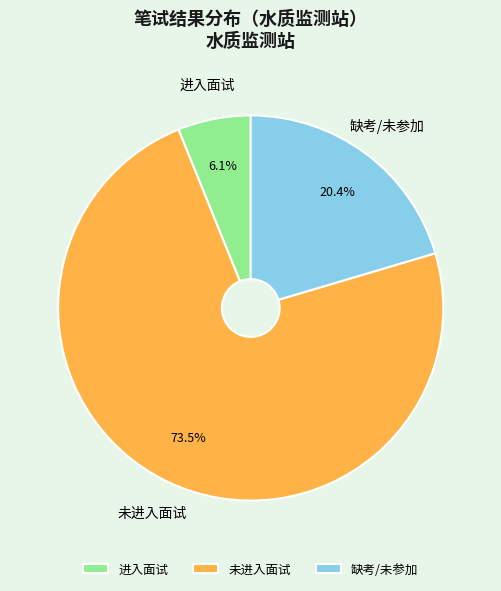

What is the ratio of the value at 未进入面试 to the value at 缺考/未参加?

3.6